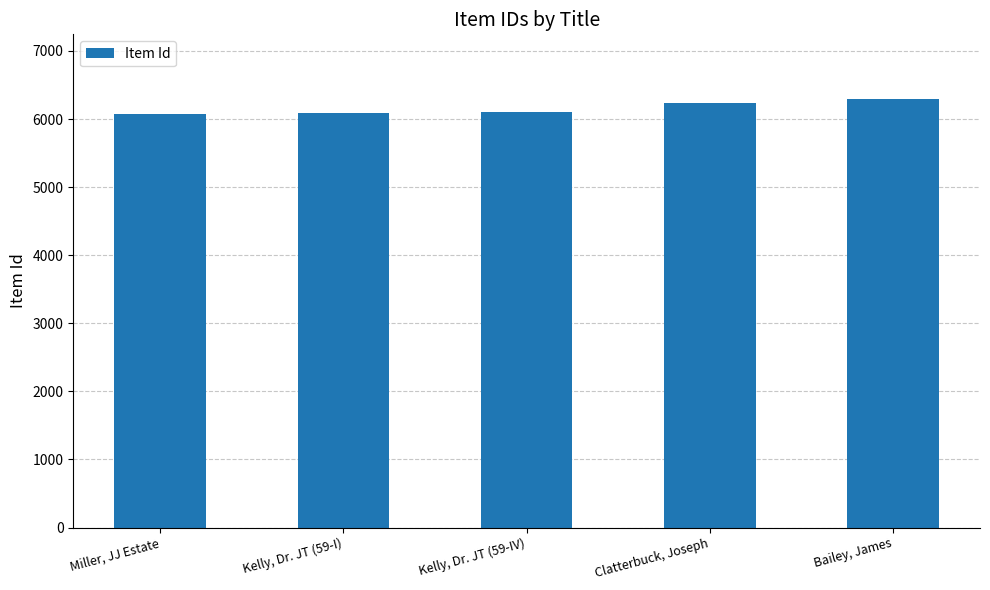

What value does the data have at Miller, JJ Estate?

6069